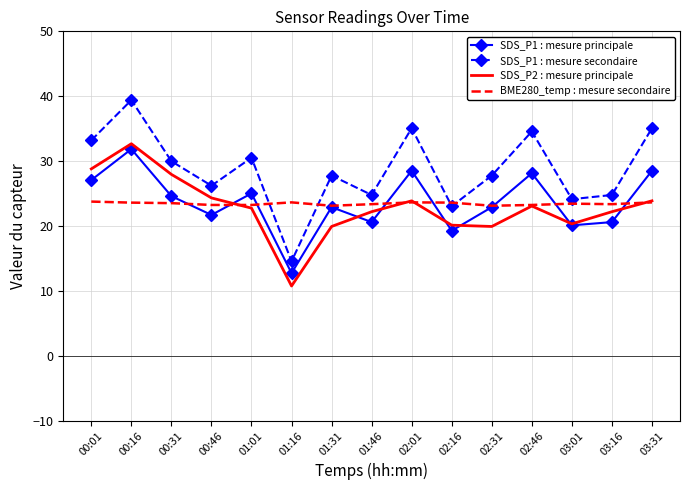

True or false: SDS_P1 : mesure secondaire and SDS_P1 : mesure principale cross at least once.

False